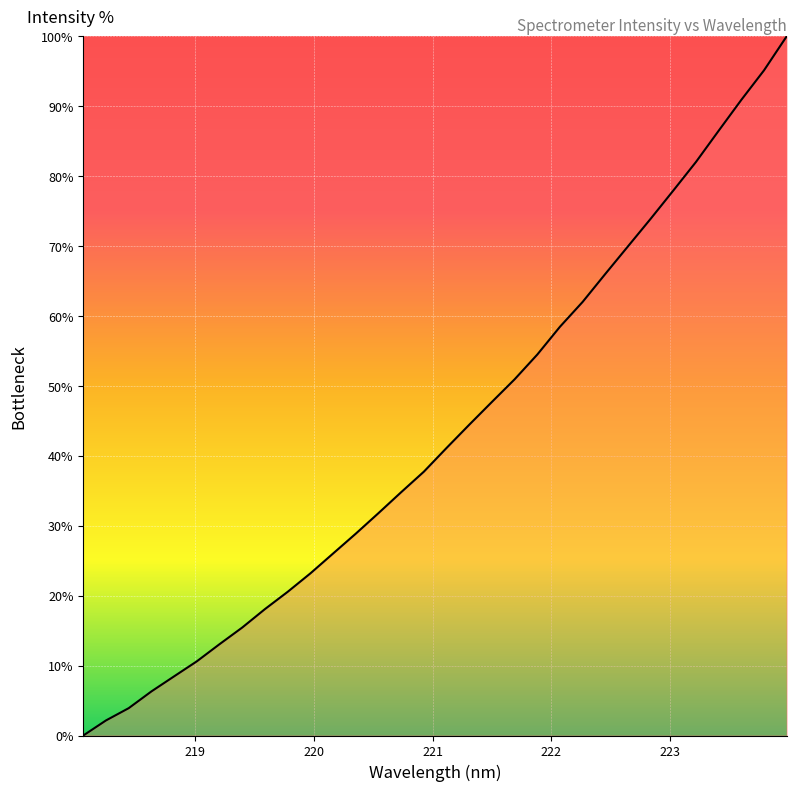

What is the greatest value displayed?

100.0